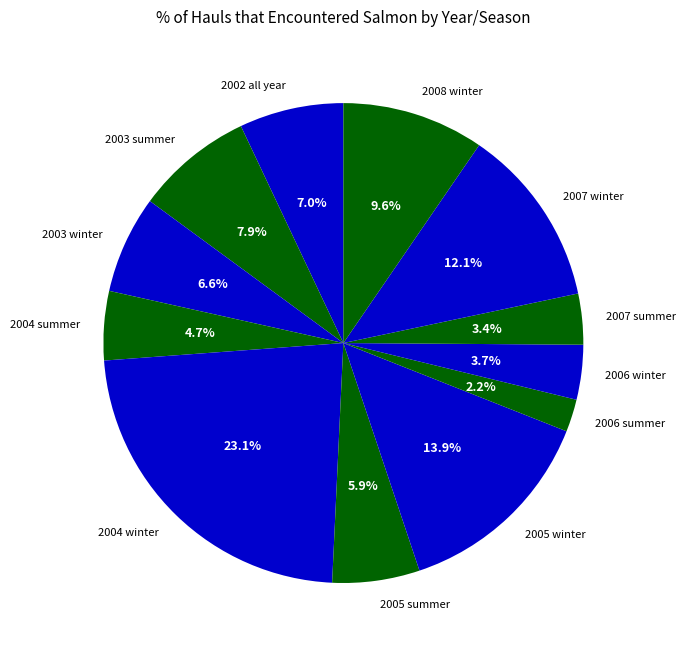

Is 2004 summer the majority of the pie?

No